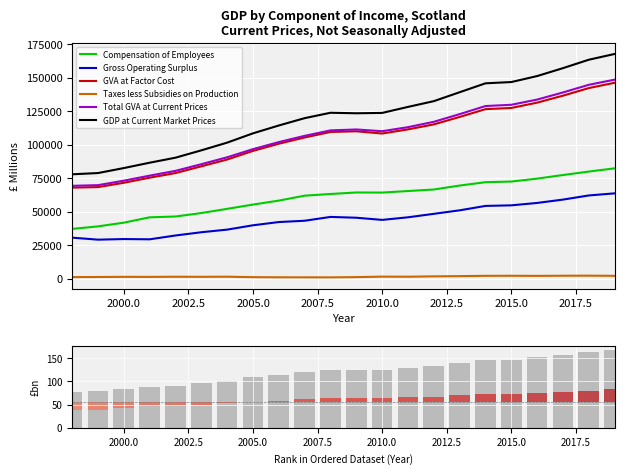

Which series has the largest total across all categories?

GDP at Current Market Prices